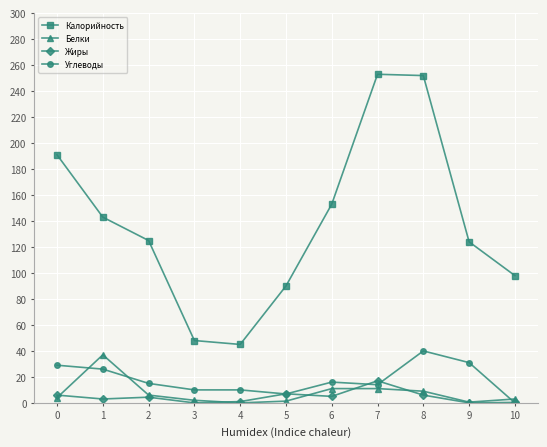

True or false: Углеводы has a value of 12.4 at 9.

False